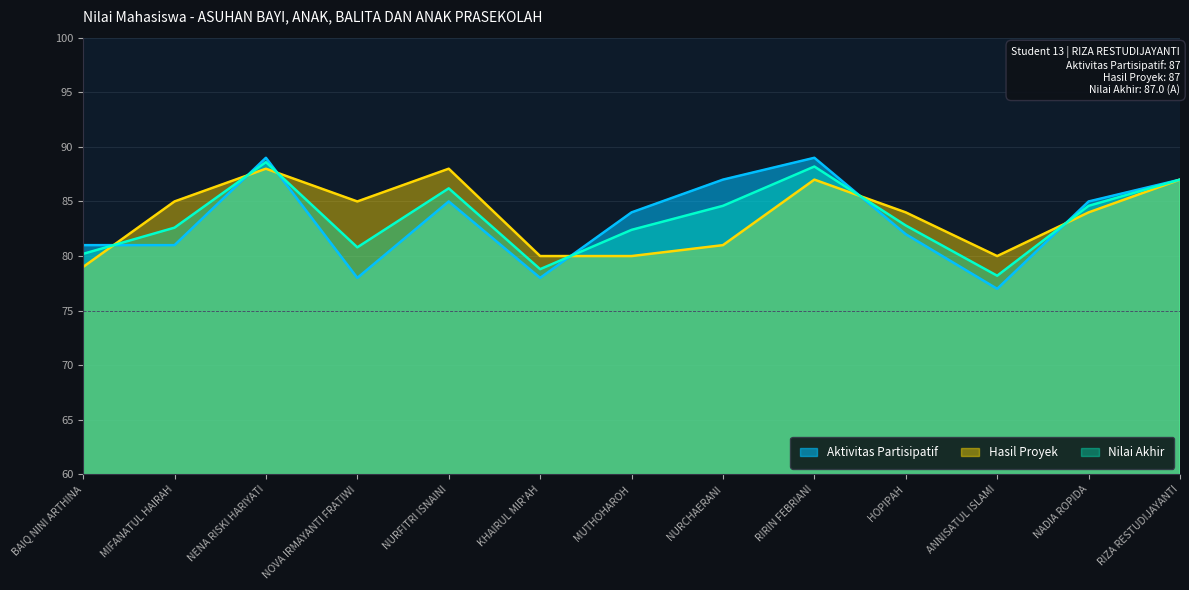

Which series has the widest spread of values?

Aktivitas Partisipatif